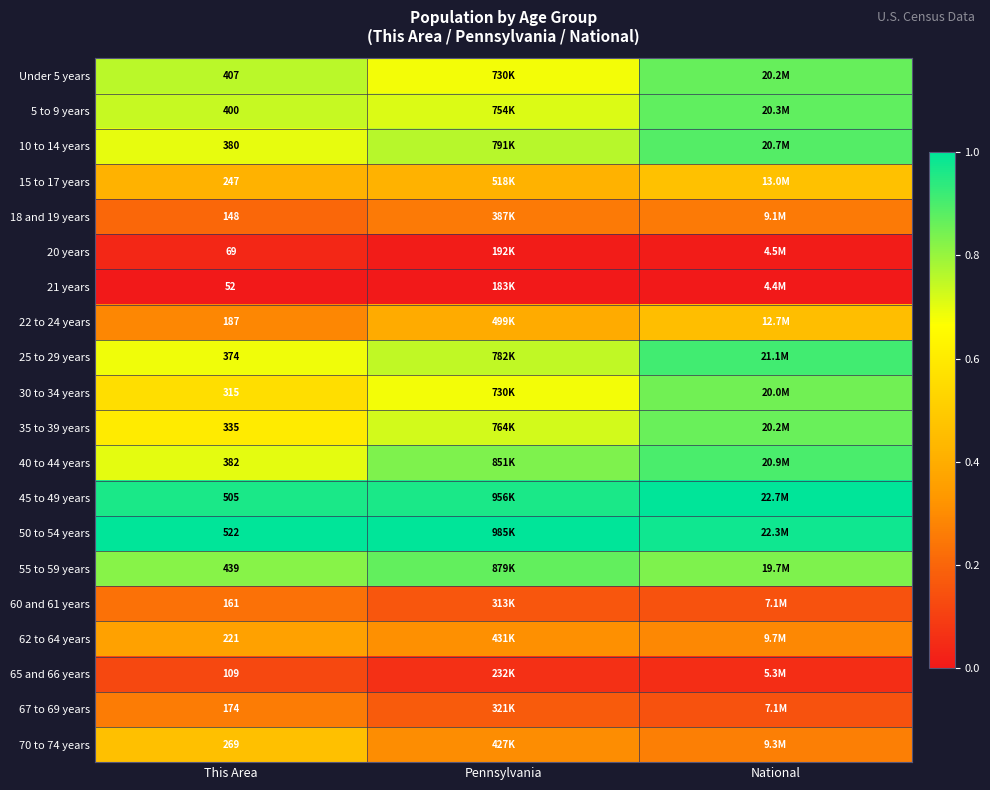

Is the value of 70 to 74 years at This Area greater than the value of 22 to 24 years at This Area?

Yes